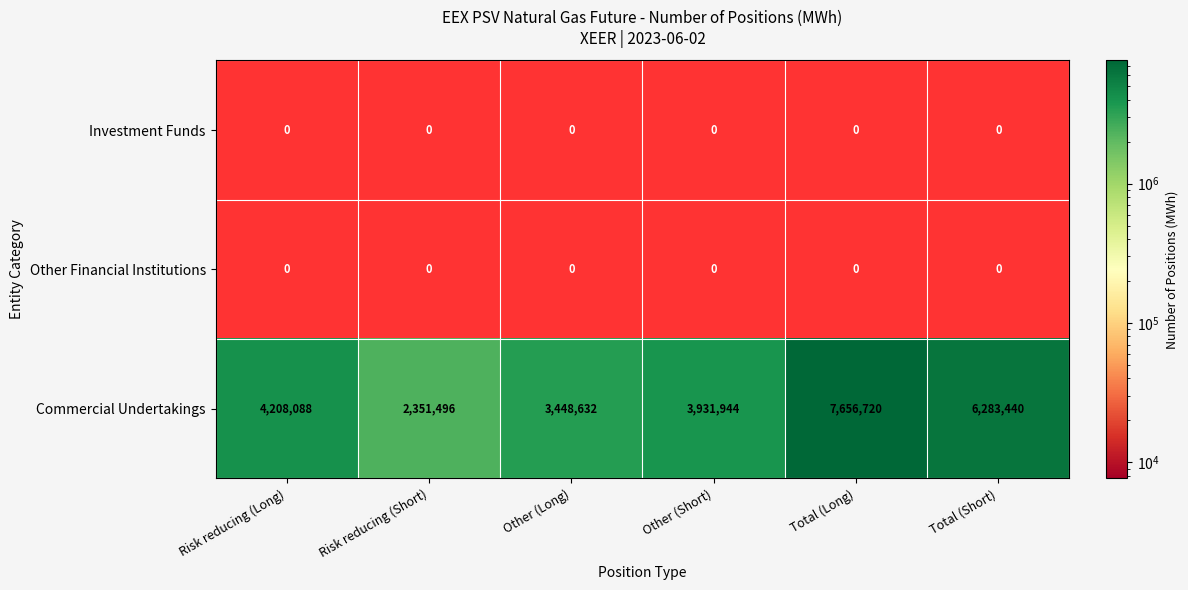

The Commercial Undertakings series shows 1533913 at Other (Long). True or false?

False